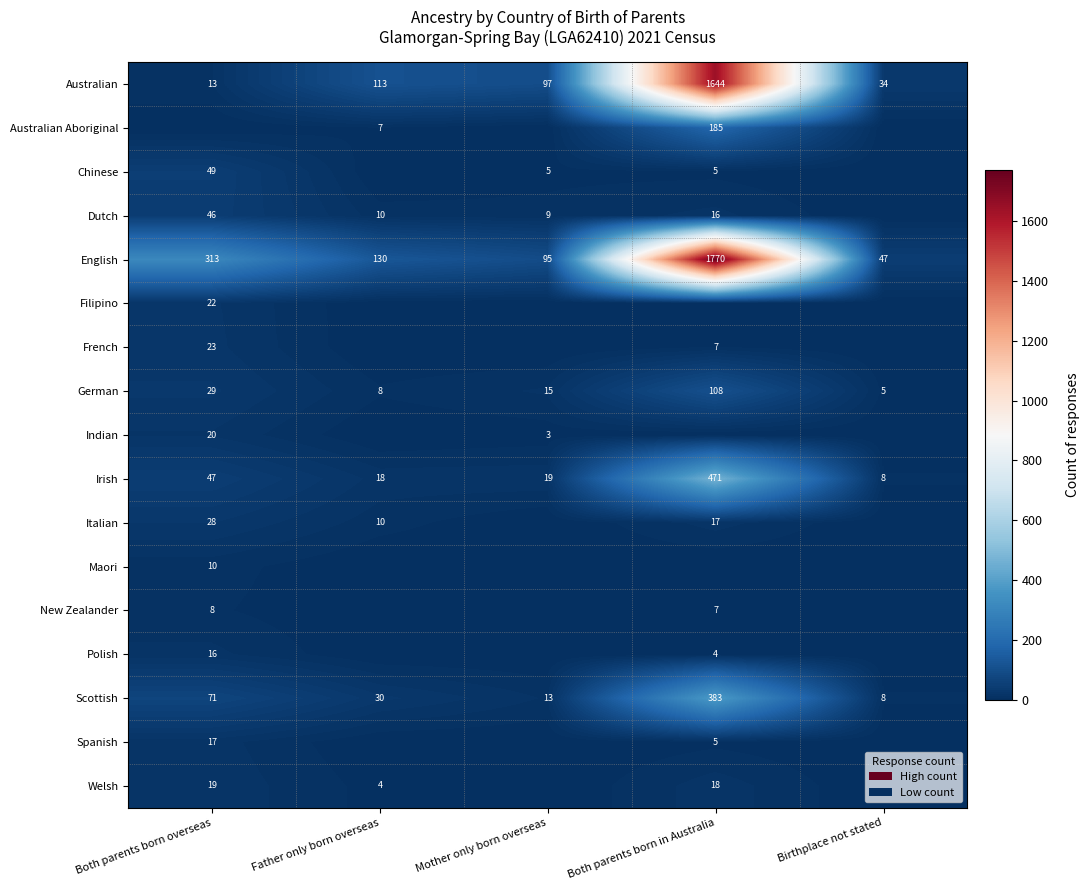

Is it true that Scottish equals 7 at Mother only born overseas?

False